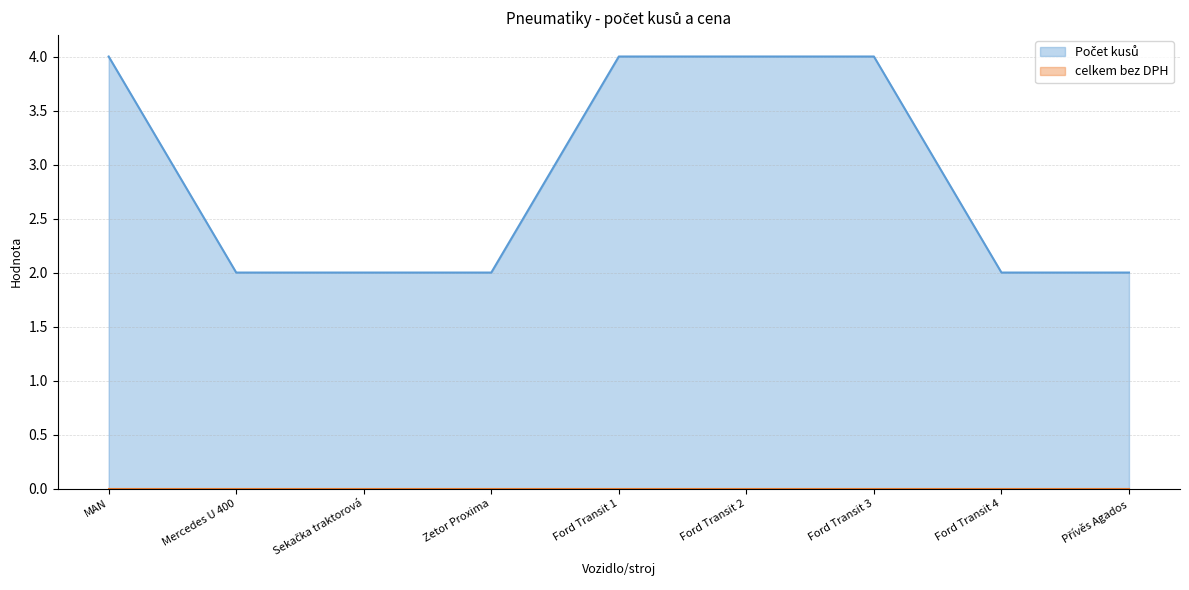

How many lines are shown in the chart?

2